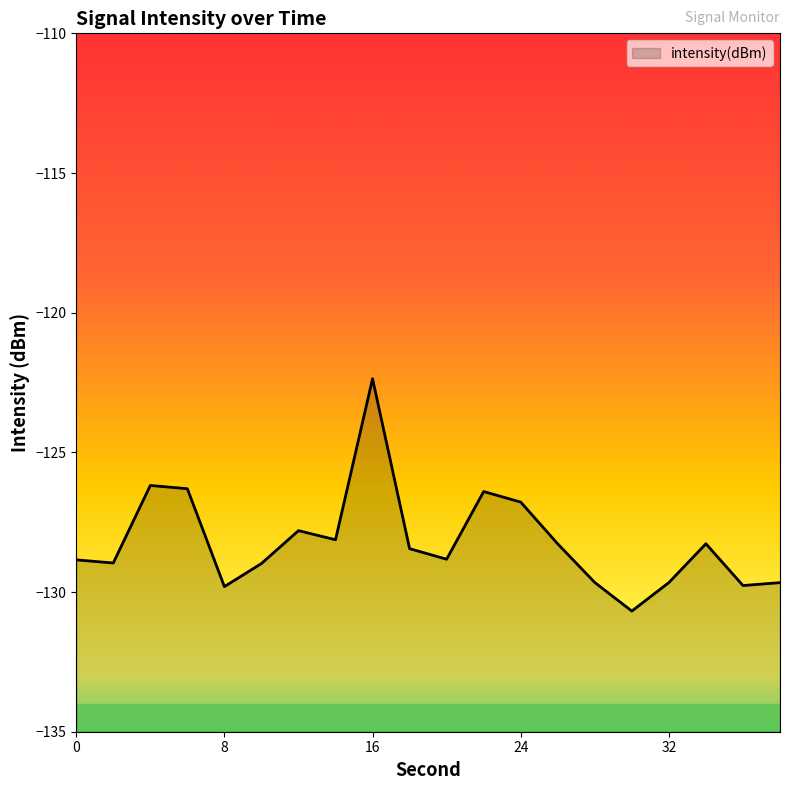

What is the value of the 10th point from the left?

-128.4